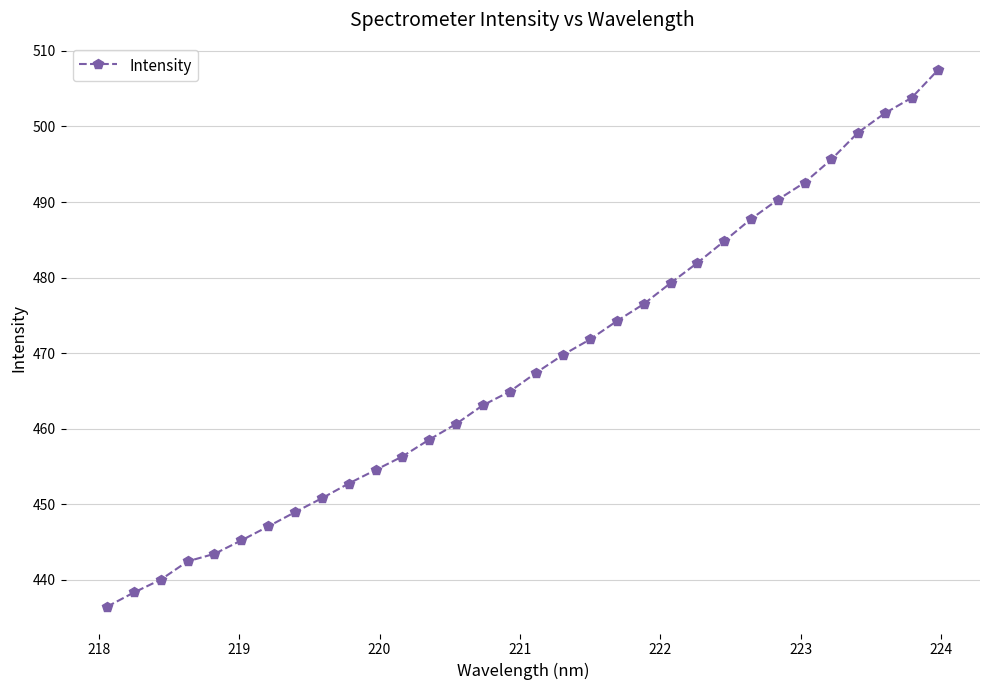

What is the difference between the maximum and minimum values?

71.1